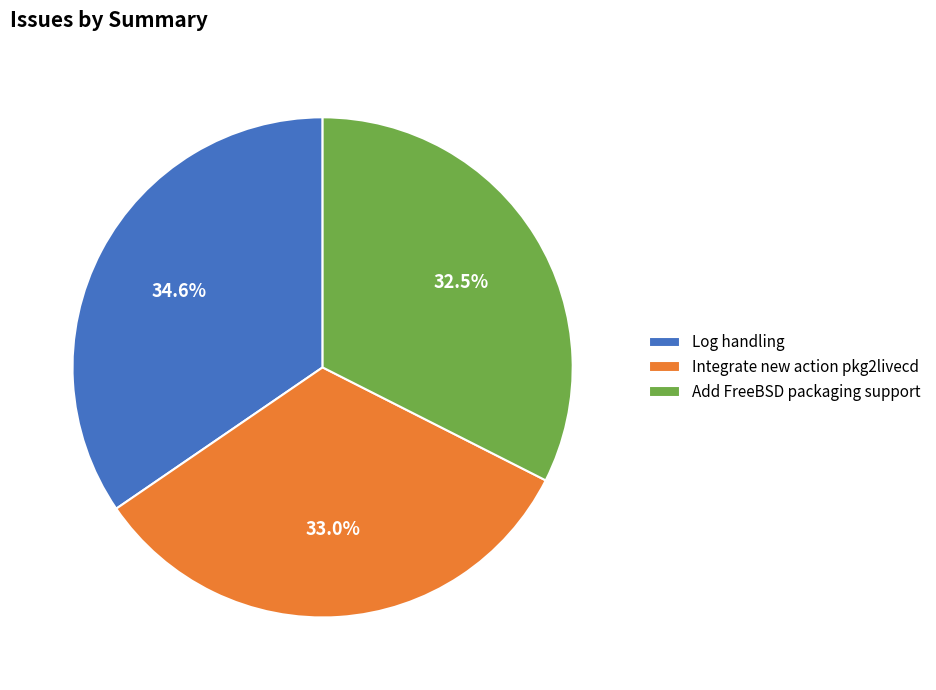

Is there a majority slice in this chart?

No